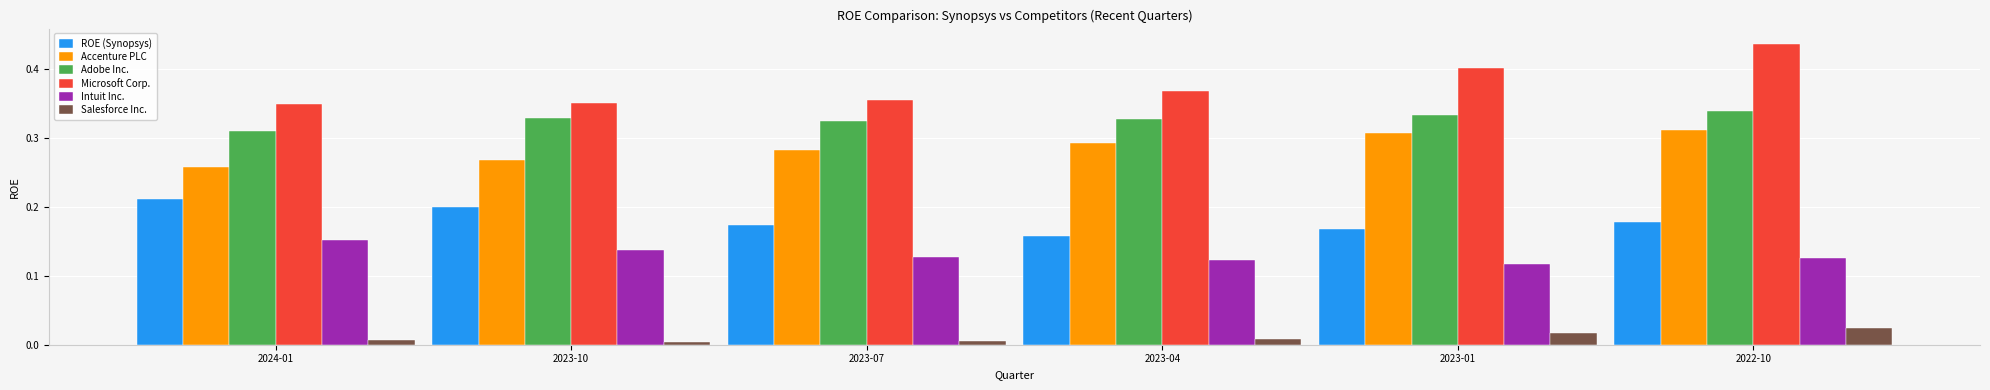

Which series changed the most between 2024-01 and 2023-04?

ROE (Synopsys)